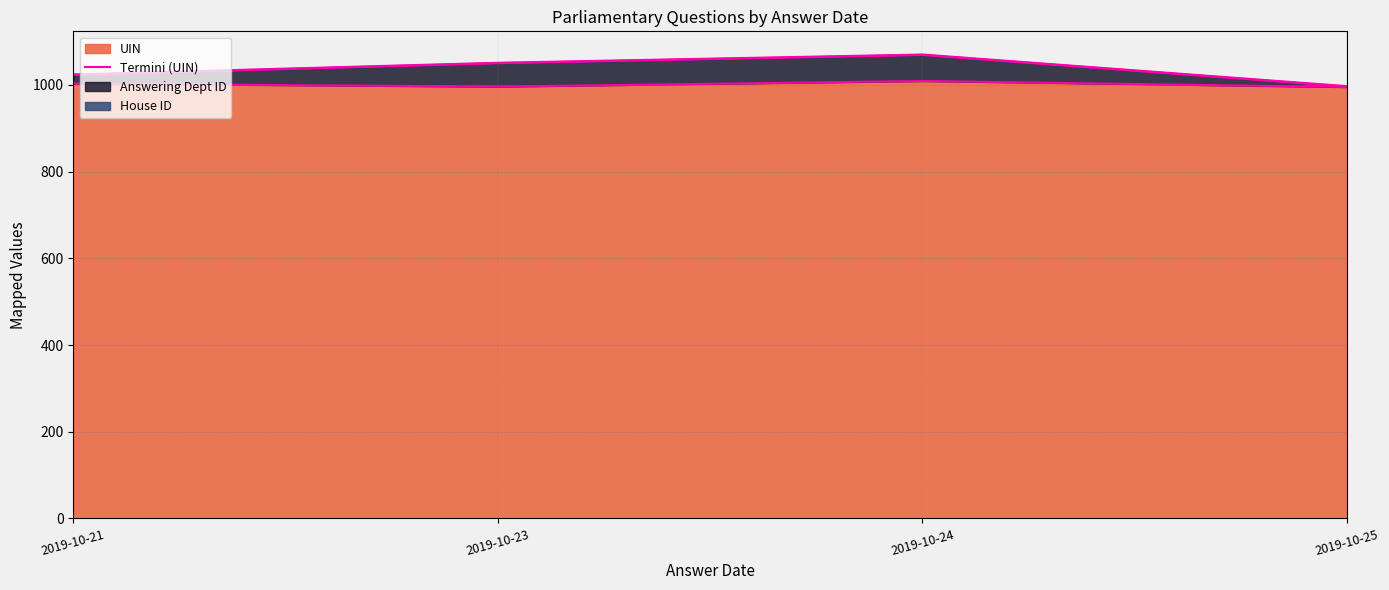

Does the chart display data point markers on the line(s)?

No